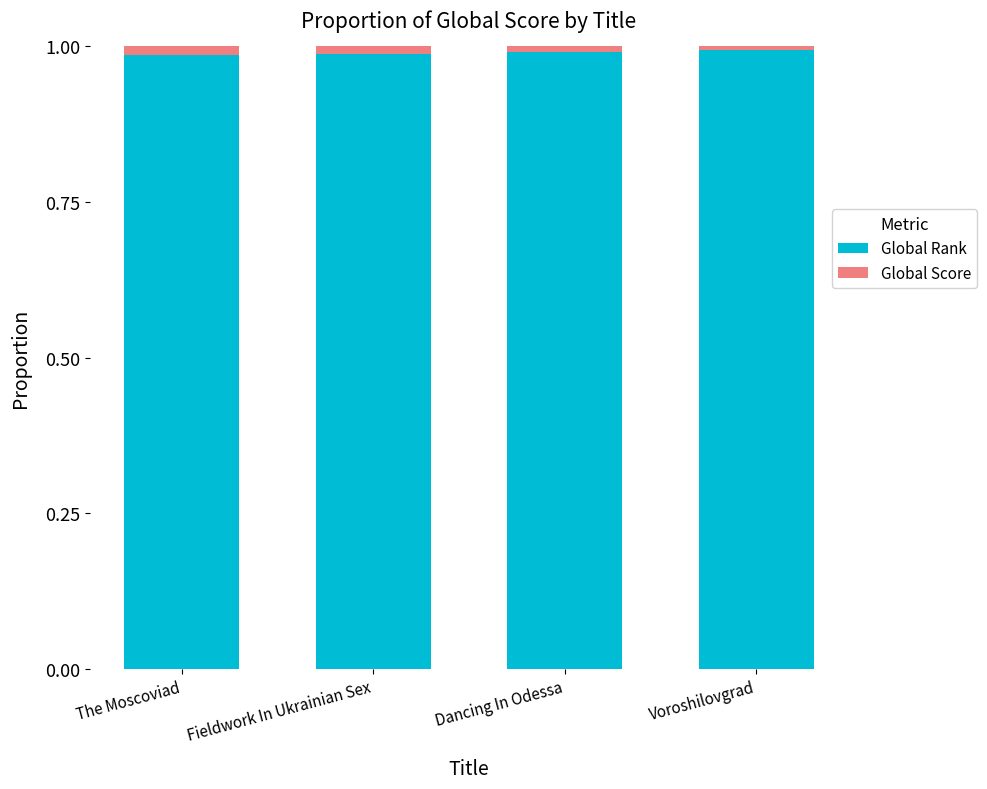

The Global Rank series shows 0.5 at Fieldwork In Ukrainian Sex. True or false?

False